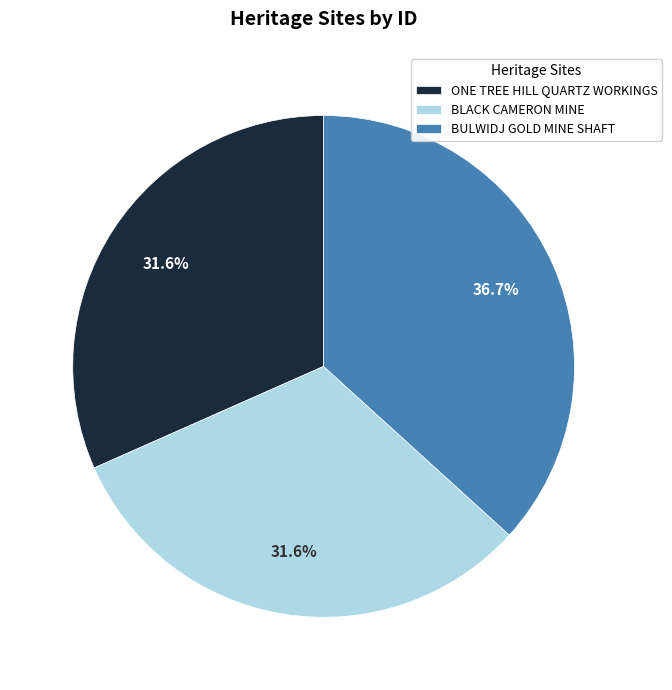

The ONE TREE HILL QUARTZ WORKINGS slice represents 45% of the pie. True or false?

False